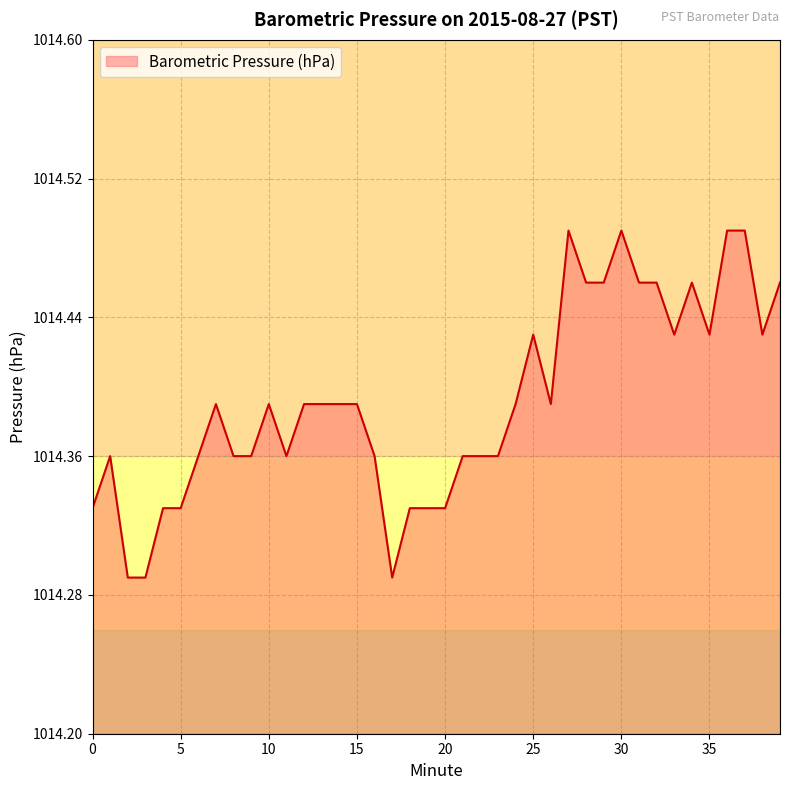

Which category has the lowest value across all series?

2